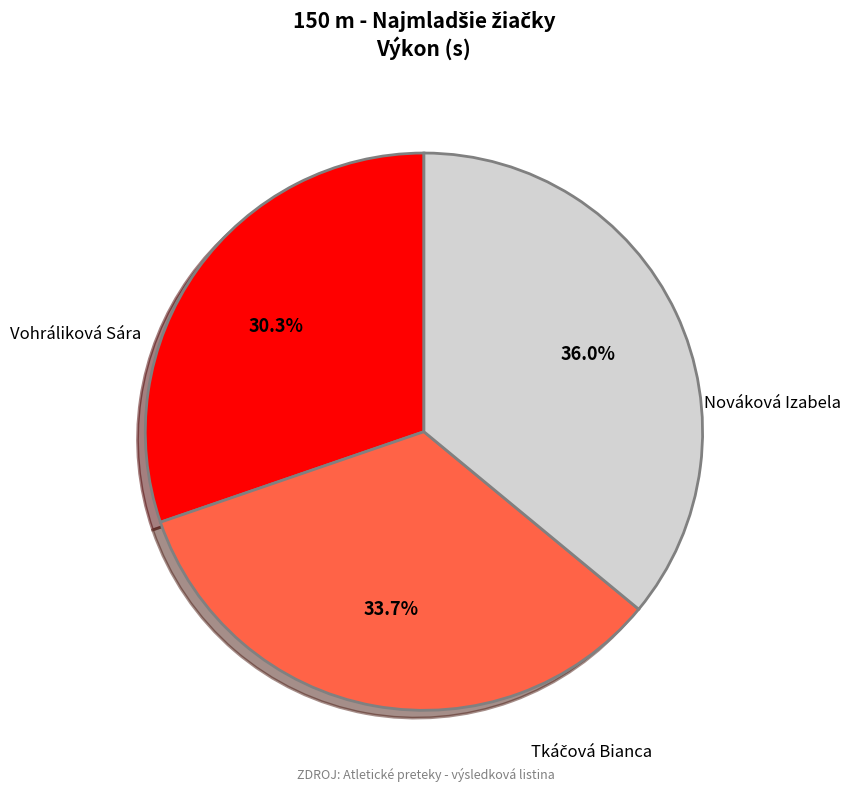

To the nearest percent, what is the average slice percentage?

33%